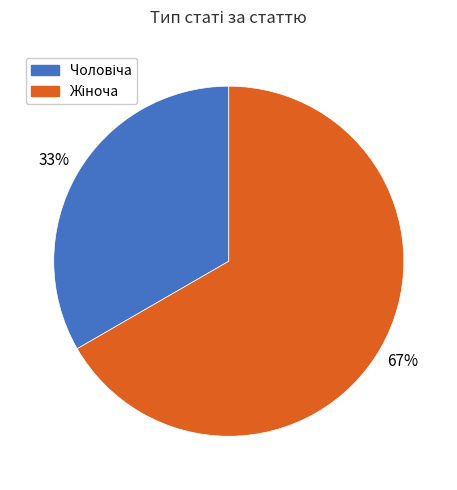

Is there any slice that represents more than half of the pie?

Yes